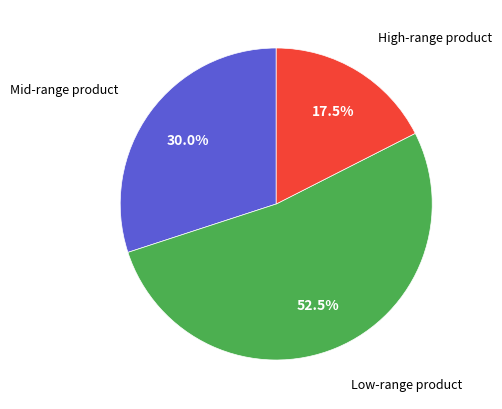

Does any single category account for the majority?

Yes